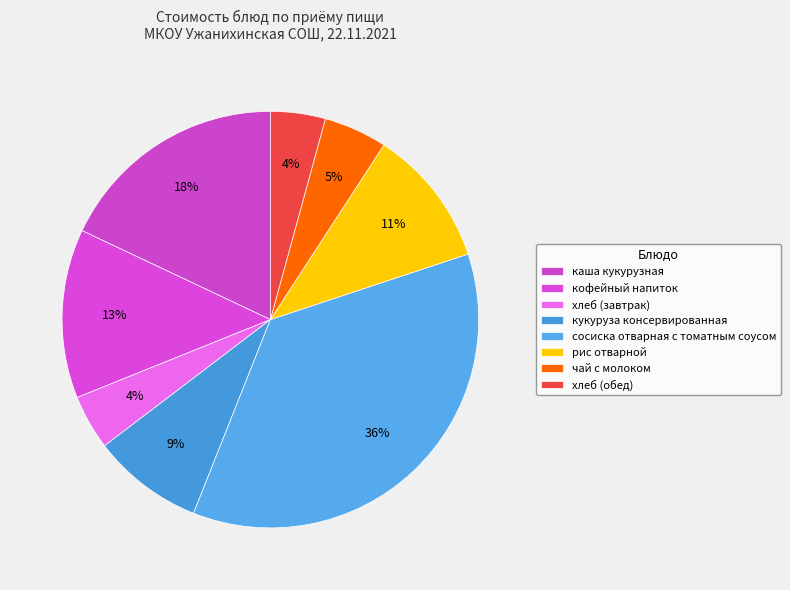

True or false: хлеб (обед) accounts for 4% of the total.

True